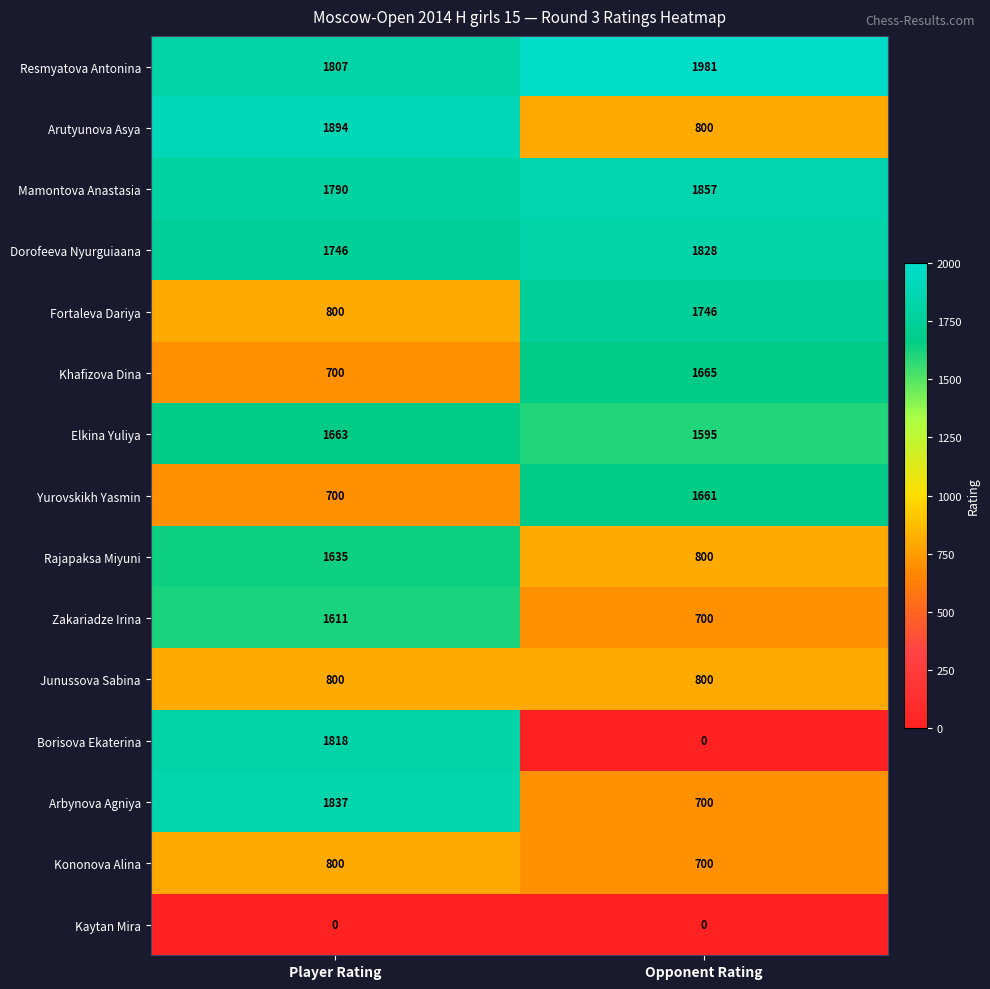

Rank the categories by Arutyunova Asya value from highest to lowest.

Player Rating, Opponent Rating